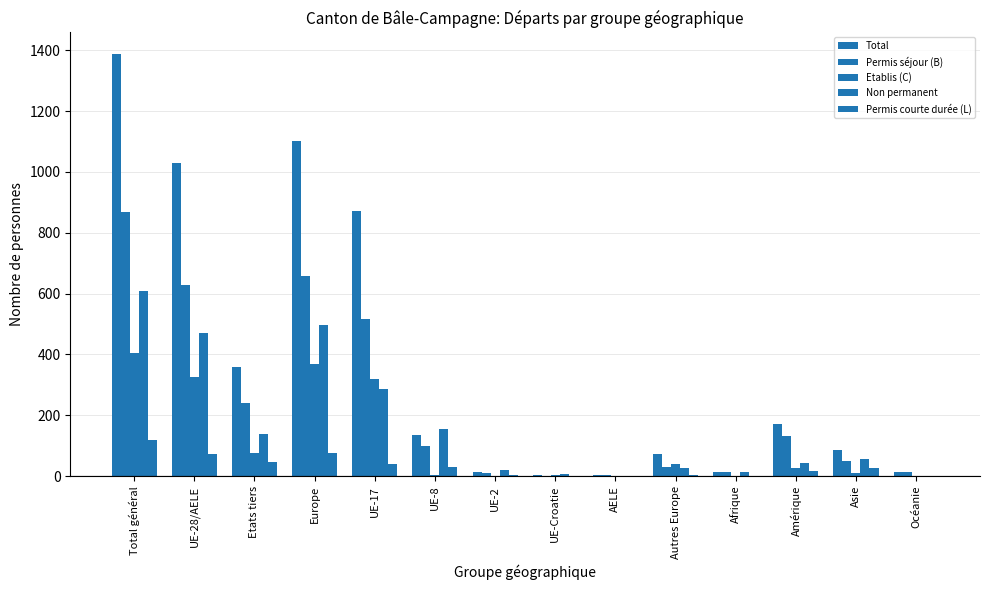

Are the bars grouped side by side (vs. stacked)?

Yes